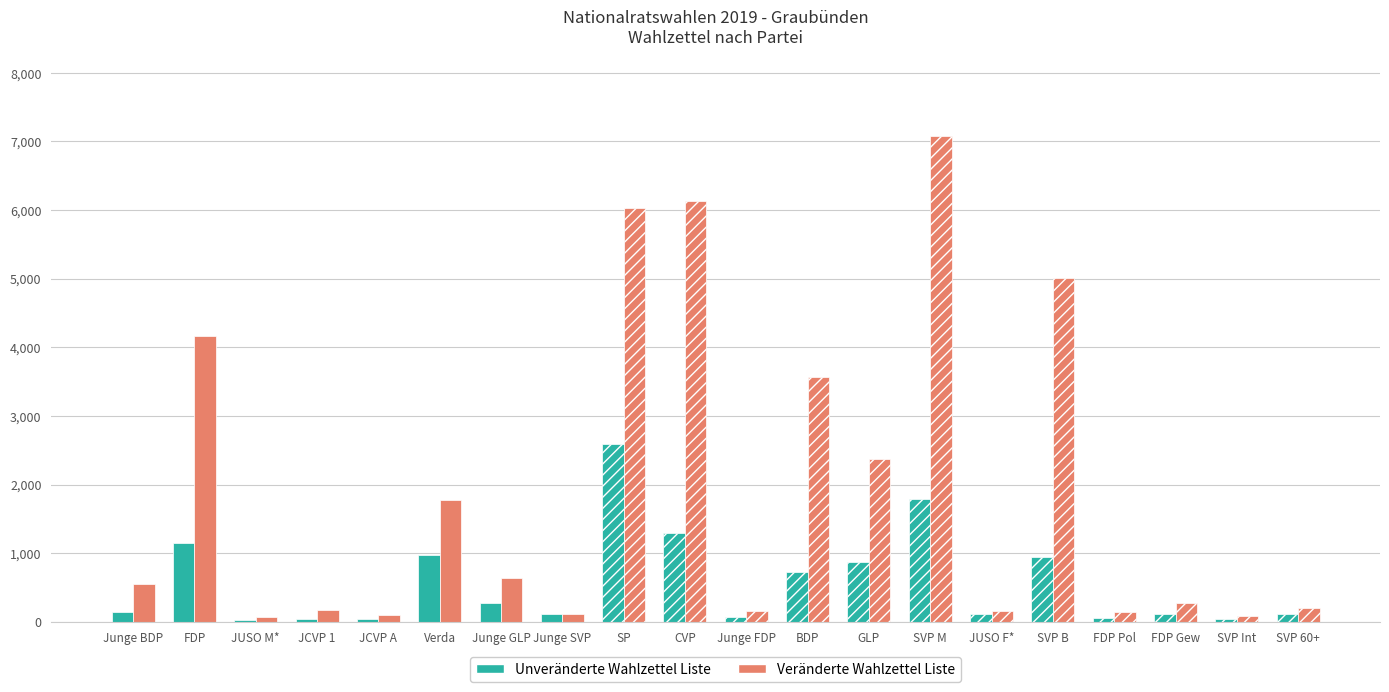

How many values in the Veränderte Wahlzettel Liste series exceed 554?

3